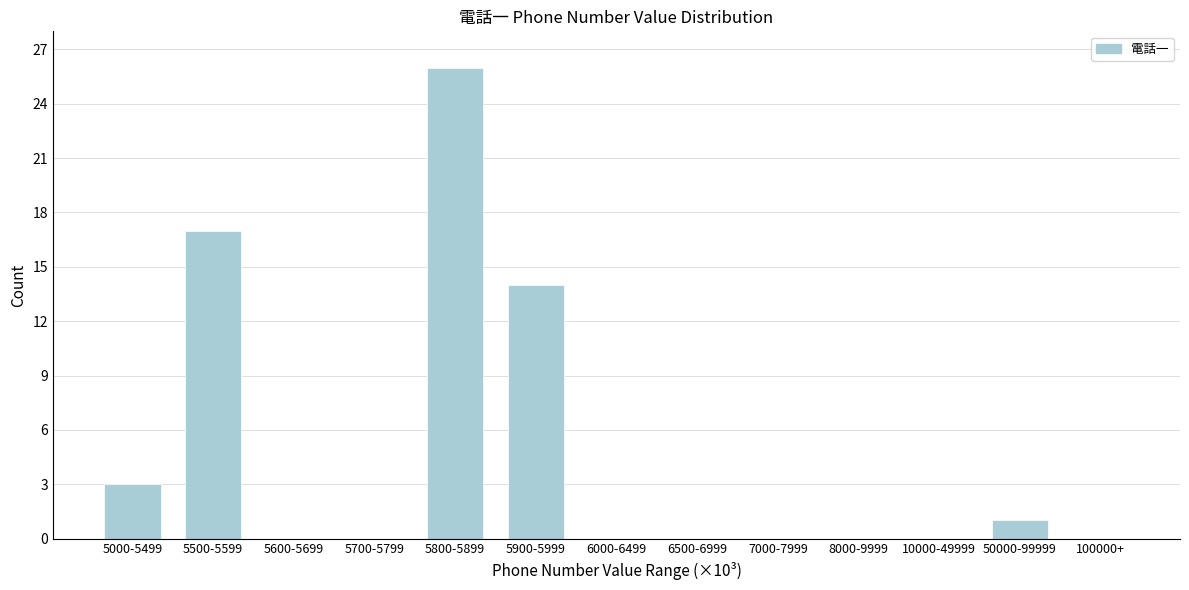

Reading right to left, transcribe all the data shown in this chart.

100000+=0	50000-99999=1	10000-49999=0	8000-9999=0	7000-7999=0	6500-6999=0	6000-6499=0	5900-5999=14	5800-5899=26	5700-5799=0	5600-5699=0	5500-5599=17	5000-5499=3